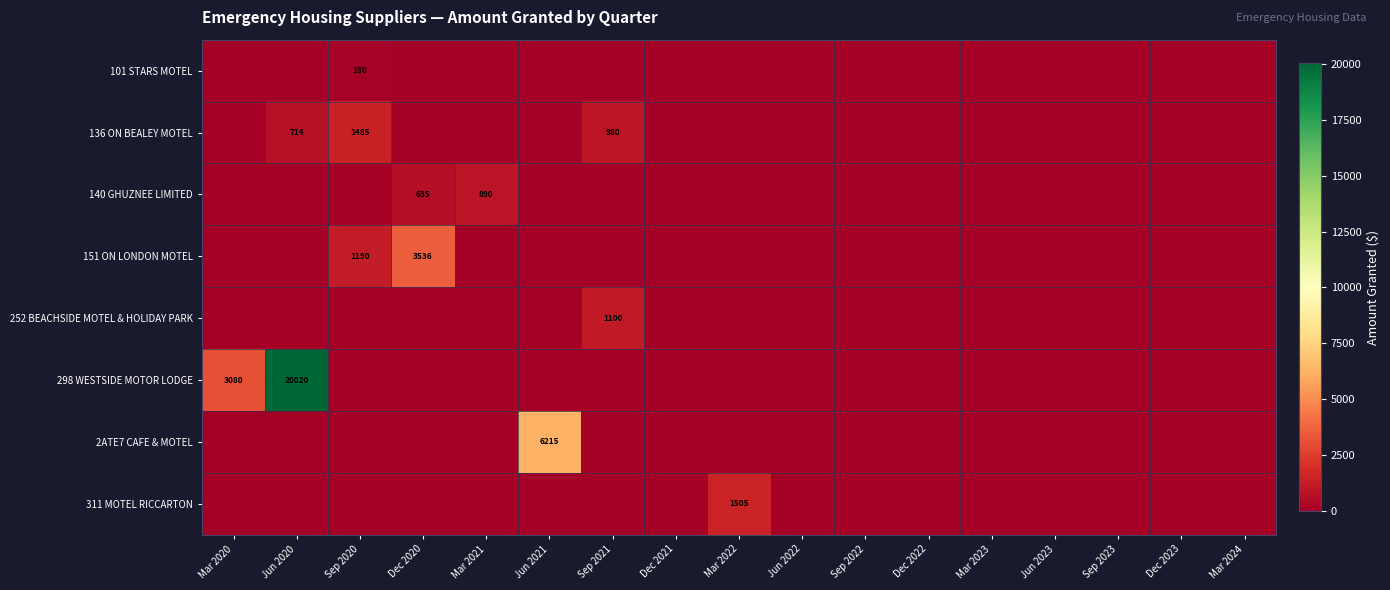

At which category does the chart reach its peak across all series?

Jun 2020